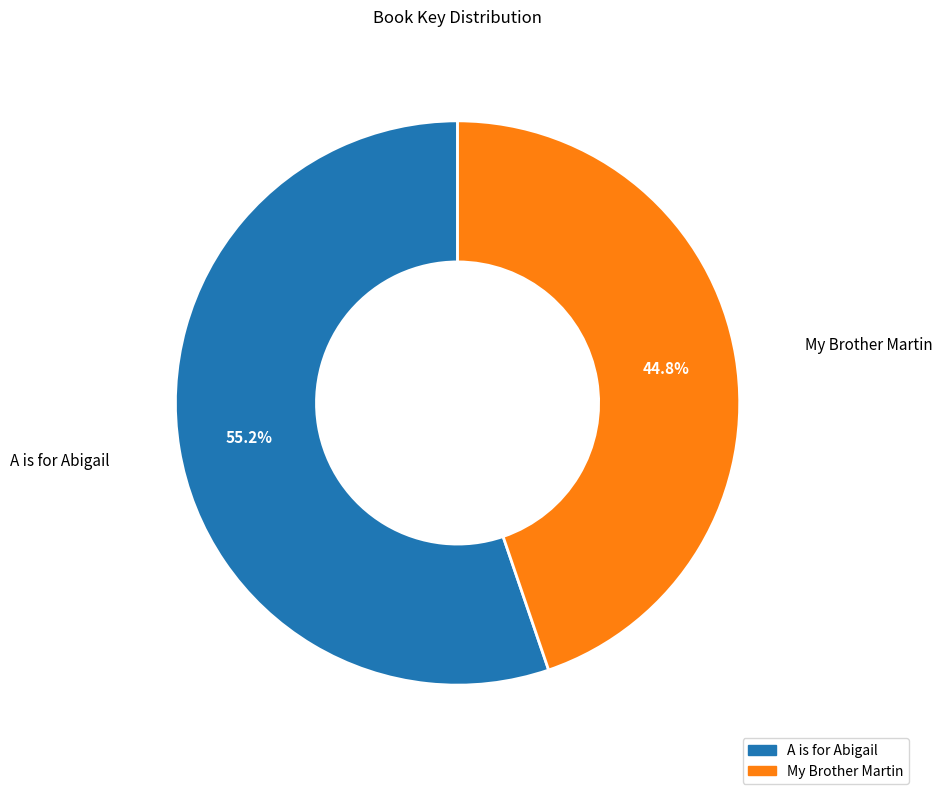

How many slices are in this pie chart?

2